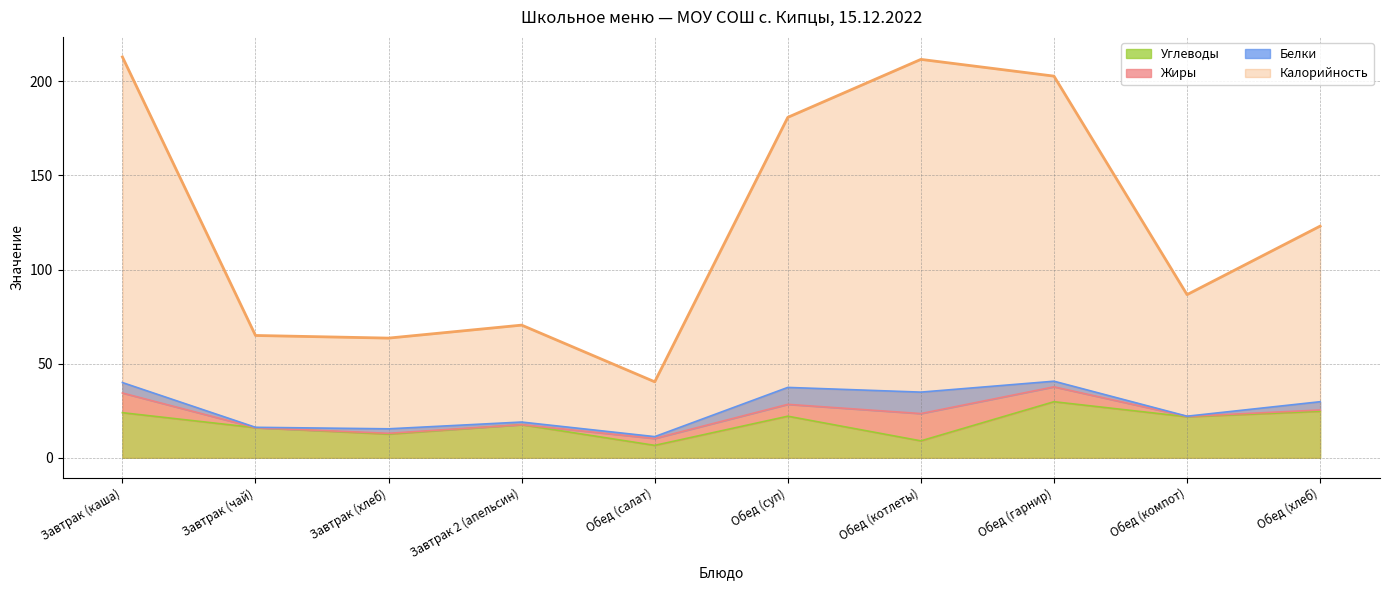

True or false: Углеводы has more than 1 interior local peaks.

True